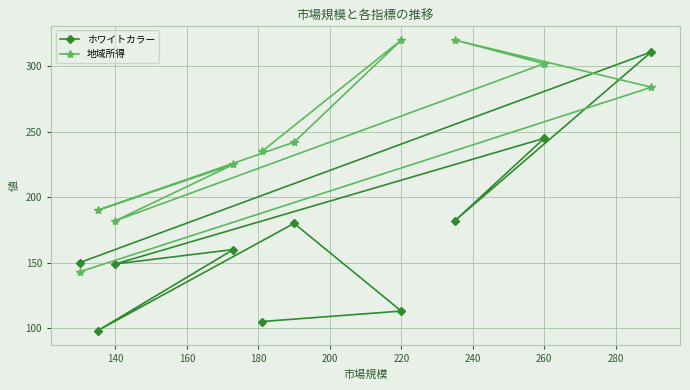

What is the maximum value shown in the chart?

320